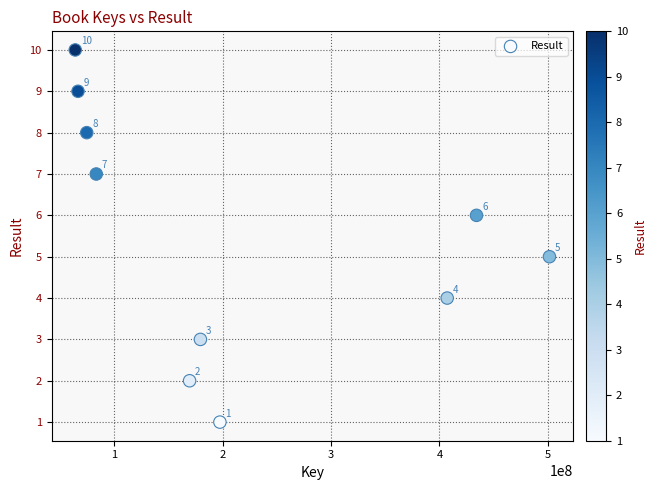

What Y value in the scatter plot is closest to 5?

5